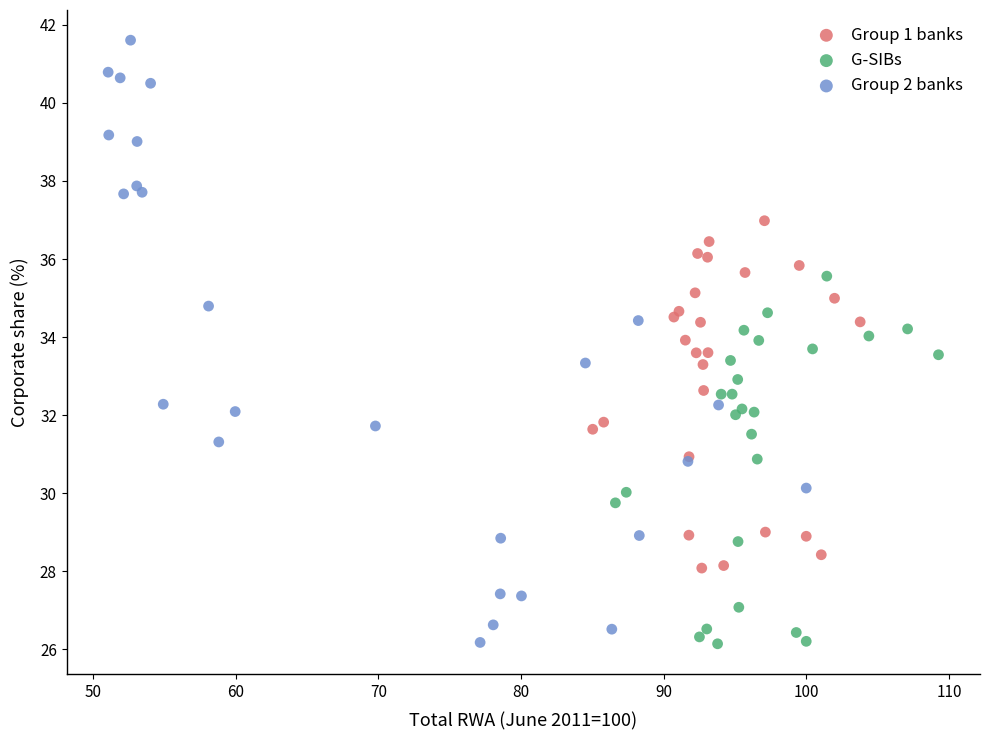

Which series has the largest Y range (max minus min)?

Group 2 banks